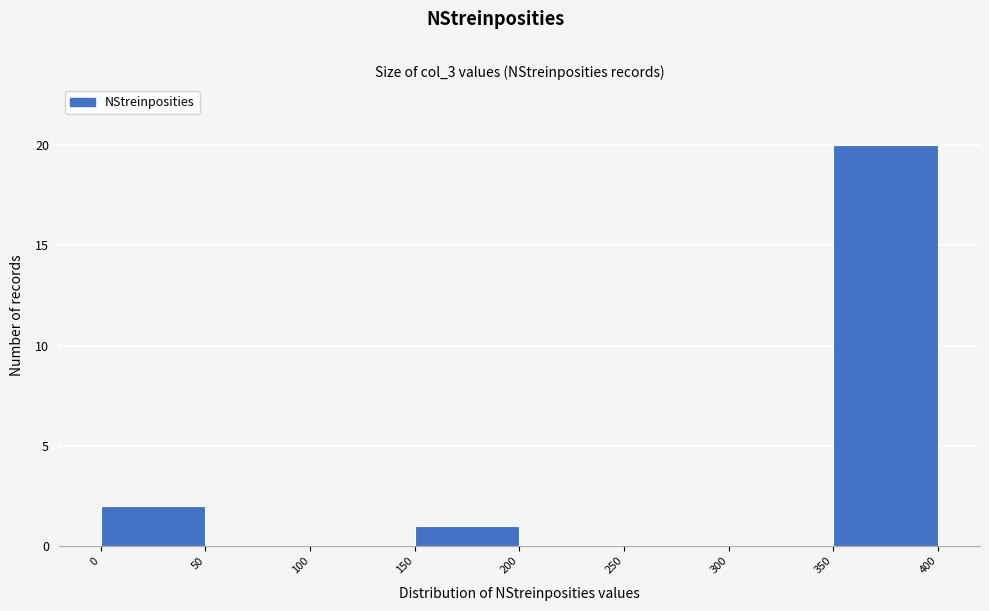

Over which range of the x-axis is the bar tallest?

350 to 400